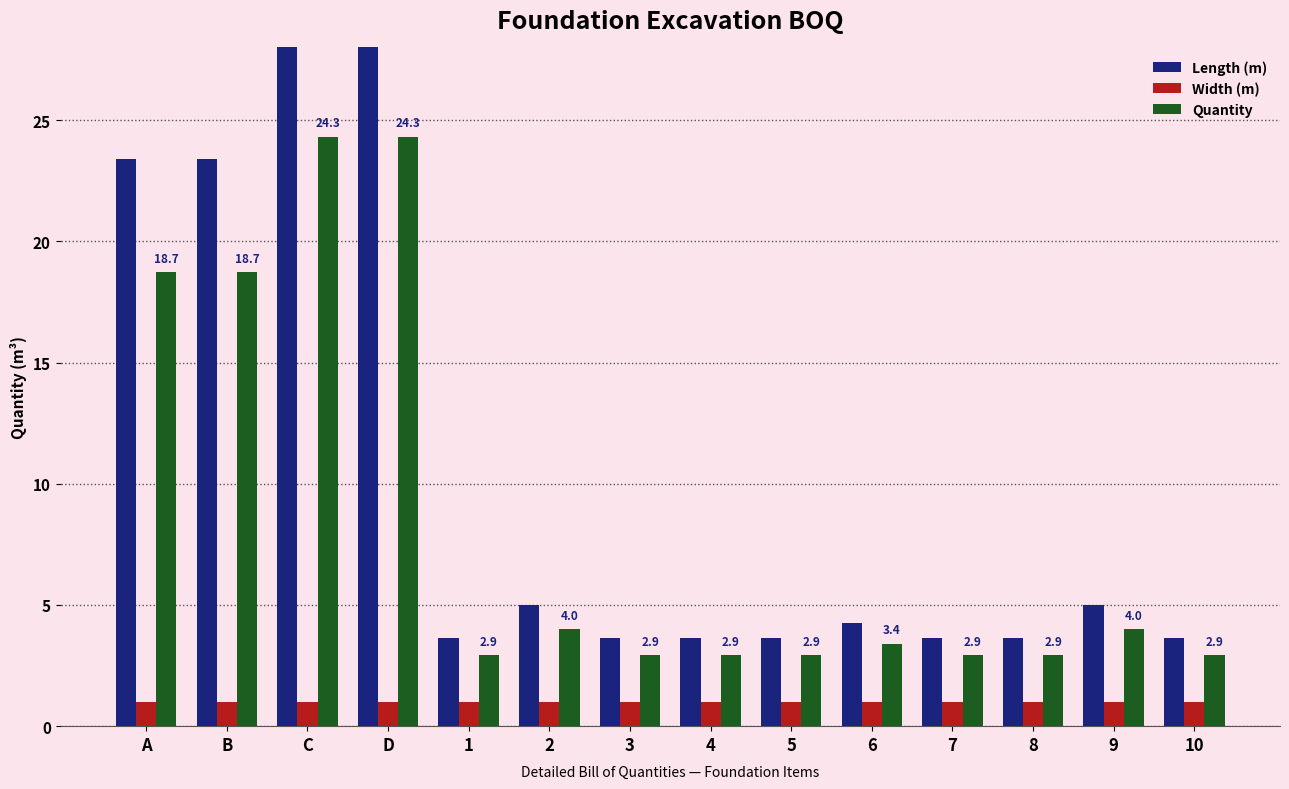

At 7, list the series in order from largest to smallest.

Length (m), Quantity, Width (m)